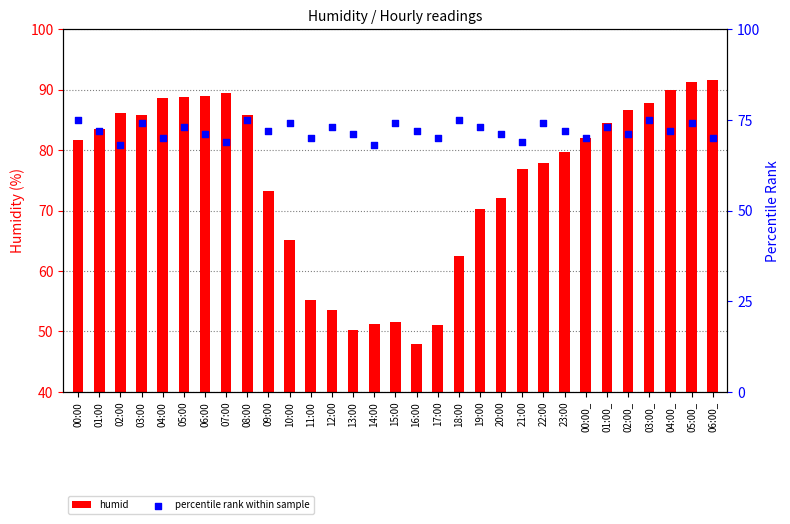

Which series reaches the maximum Y coordinate?

humid